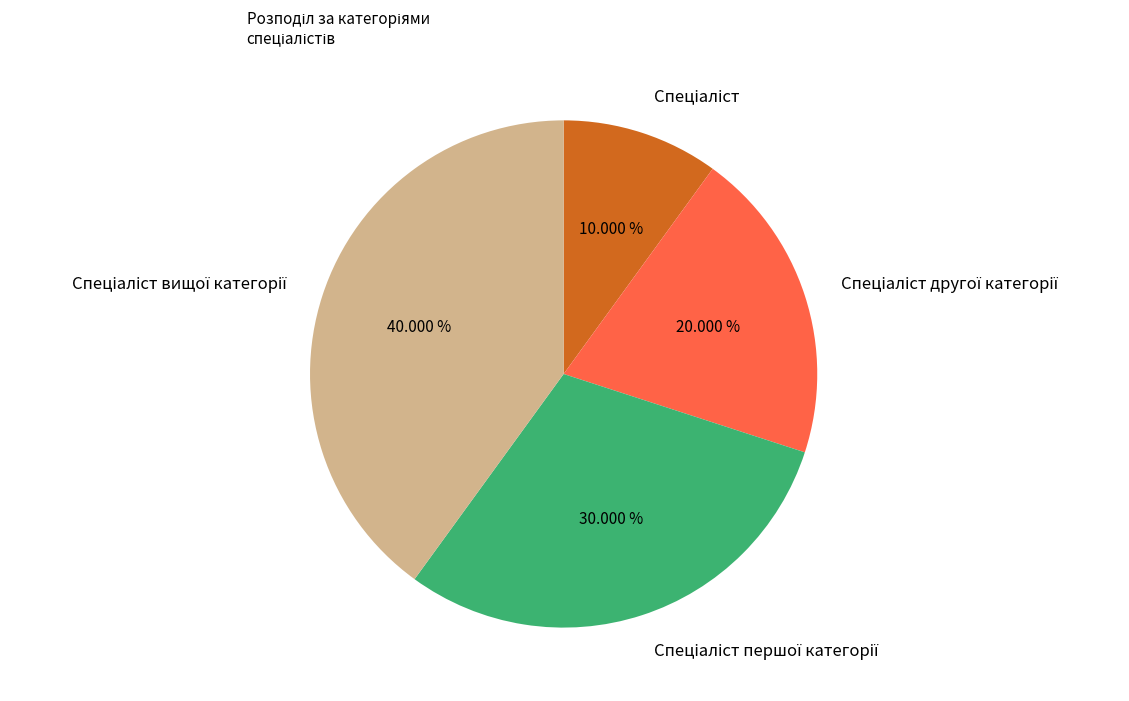

To the nearest percent, what is the average slice percentage?

25%